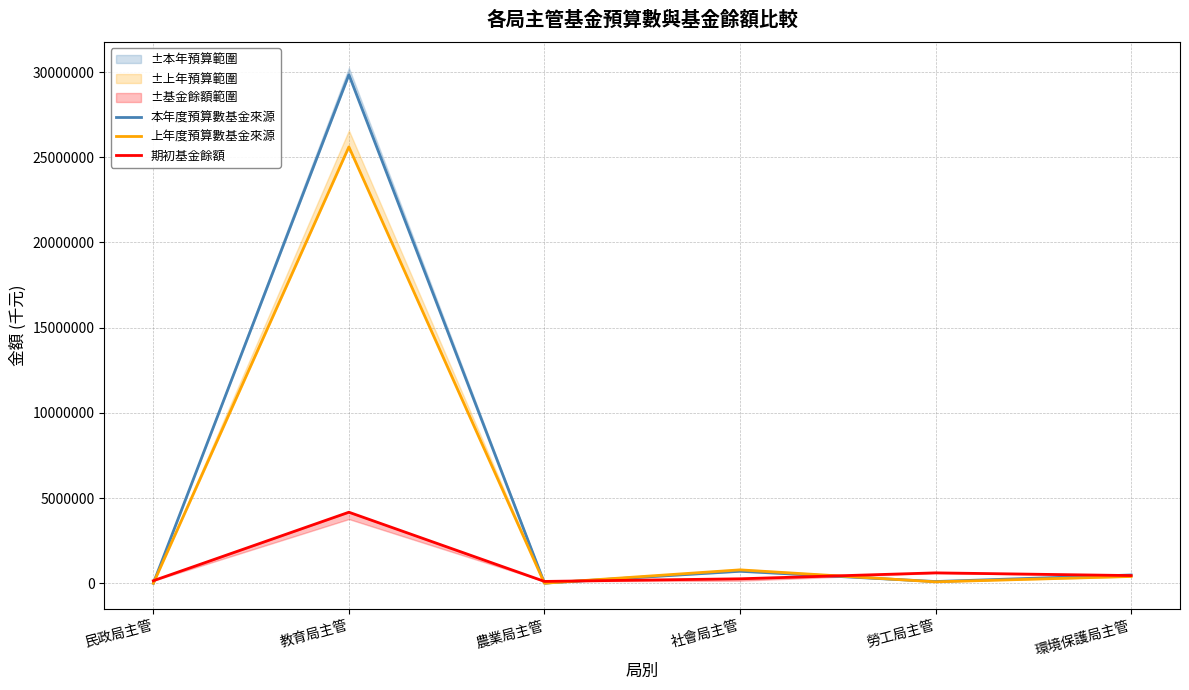

Between 農業局主管 and 環境保護局主管, which is larger?

環境保護局主管